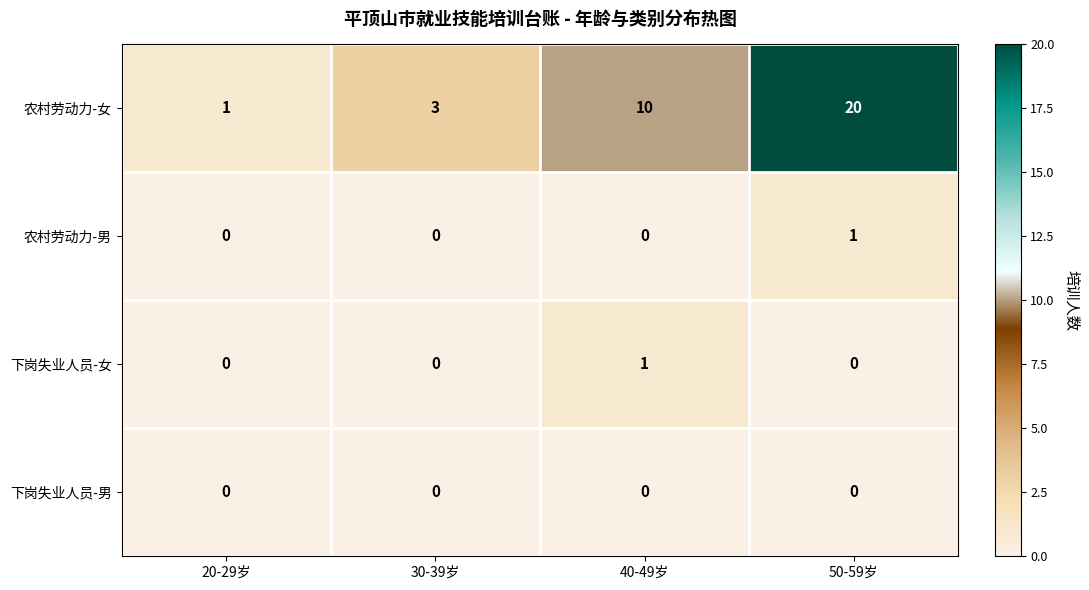

Which series has the widest spread of values?

农村劳动力-女